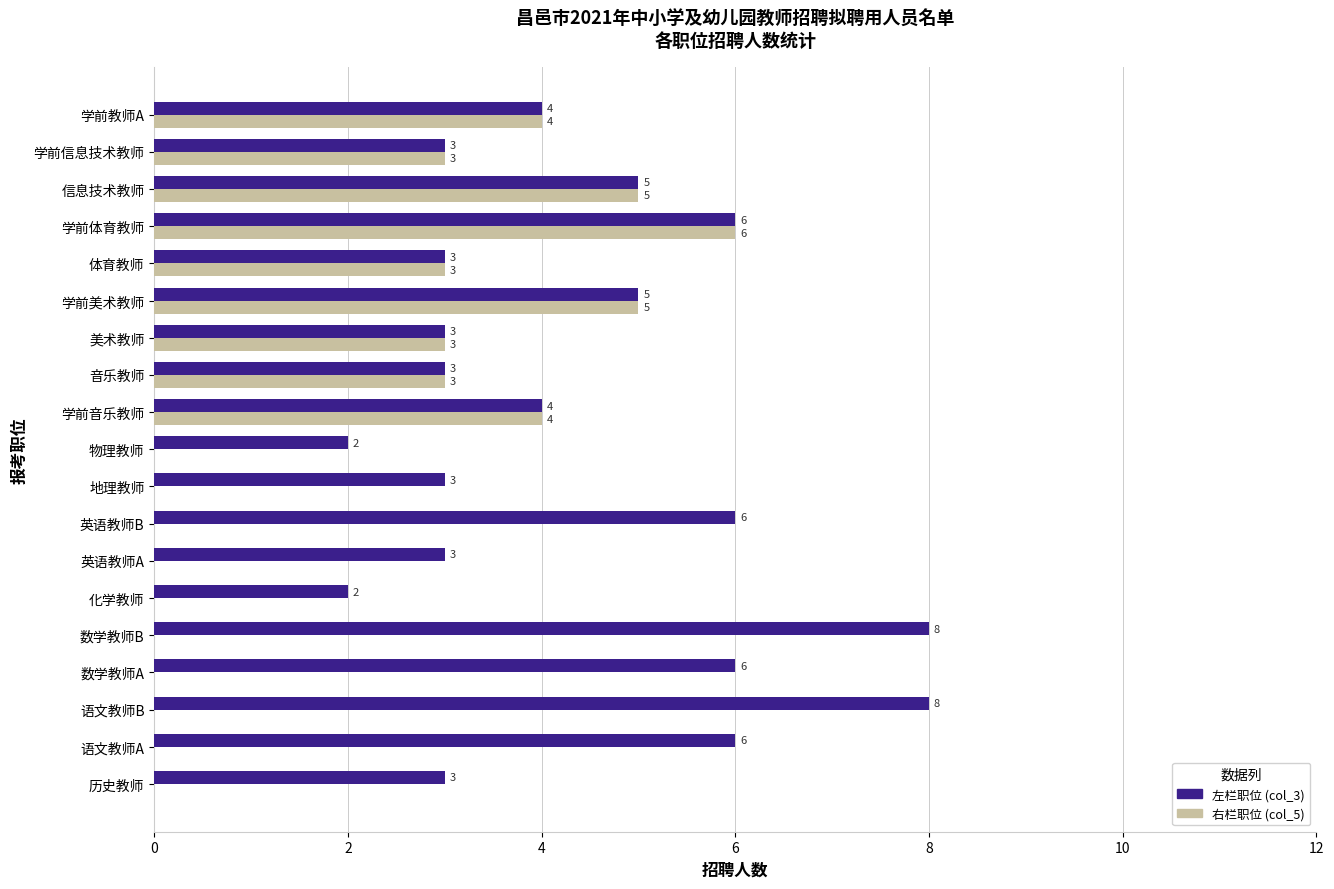

What are all the series names shown in the legend?

左栏职位 (col_3), 右栏职位 (col_5)